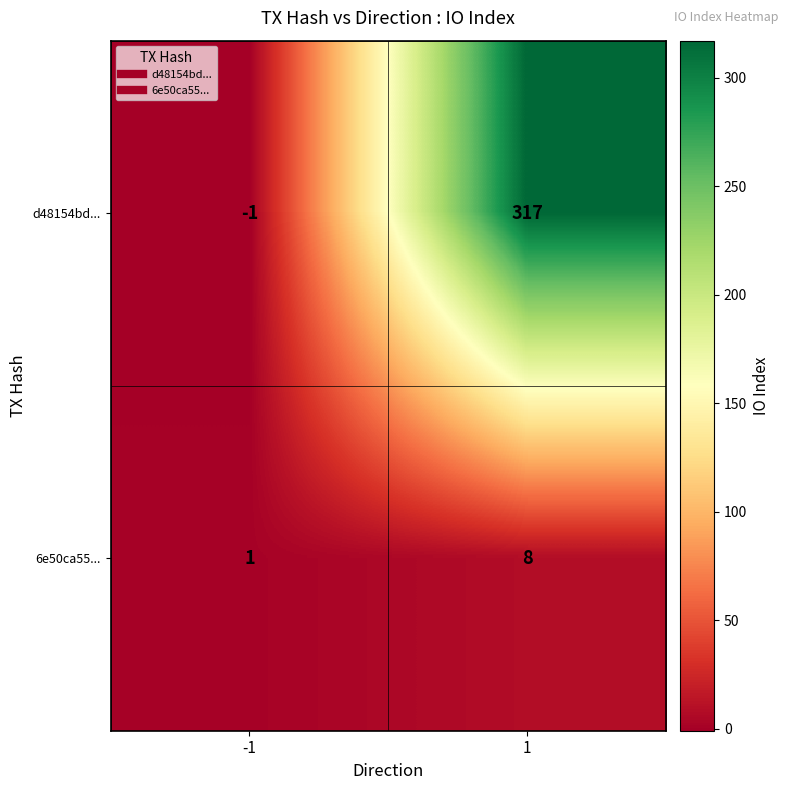

List the series in order of their peak value, lowest first.

6e50ca55..., d48154bd...